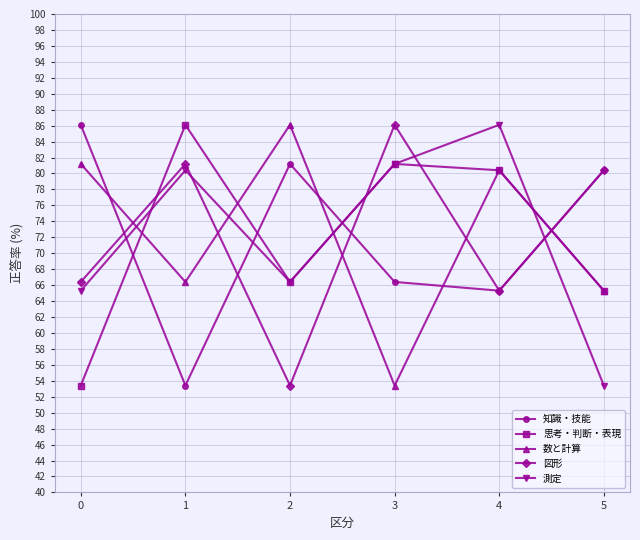

What is the value of the 思考・判断・表現 point at the 5th from the left?

80.4